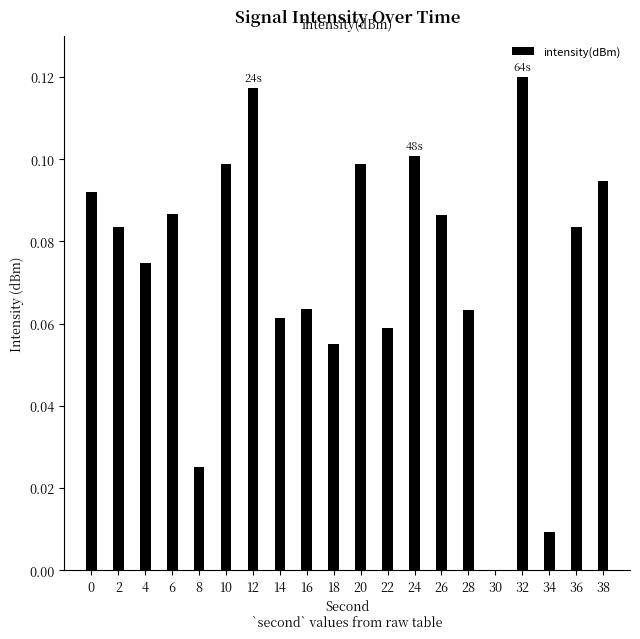

The value at 4 is 0.0. True or false?

False